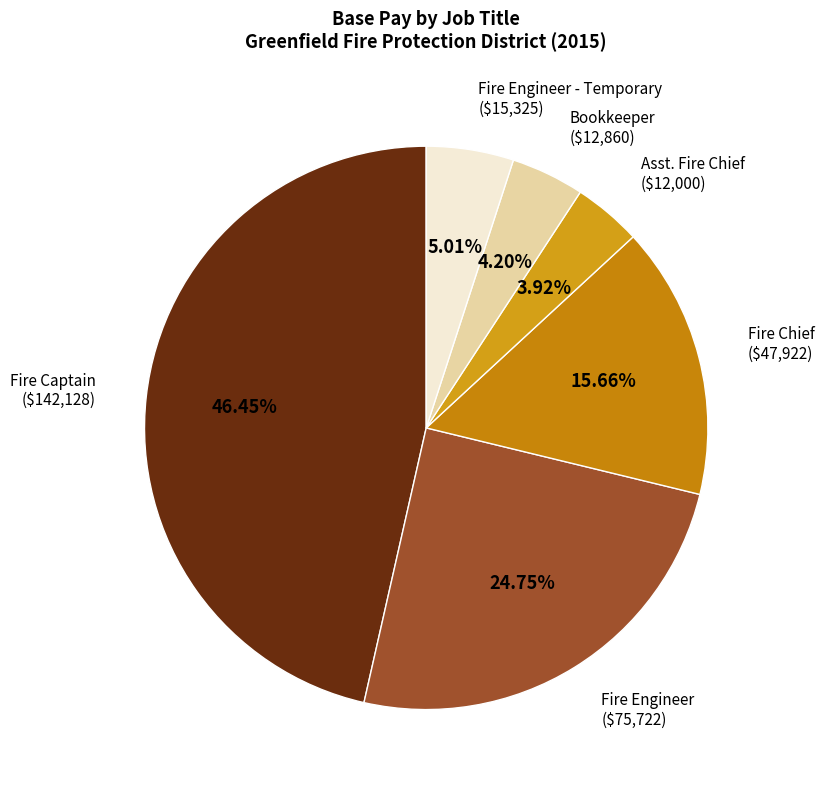

Combined, do Fire Engineer and Bookkeeper account for over 50%?

No